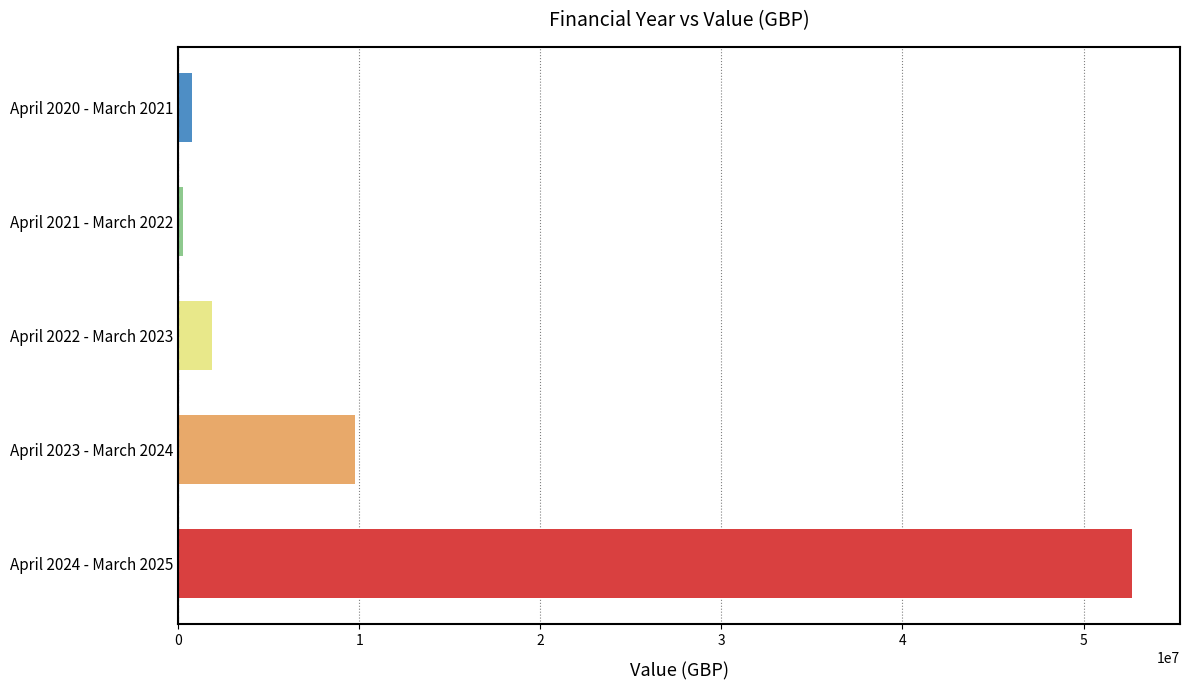

The value at April 2023 - March 2024 is 17367678. True or false?

False